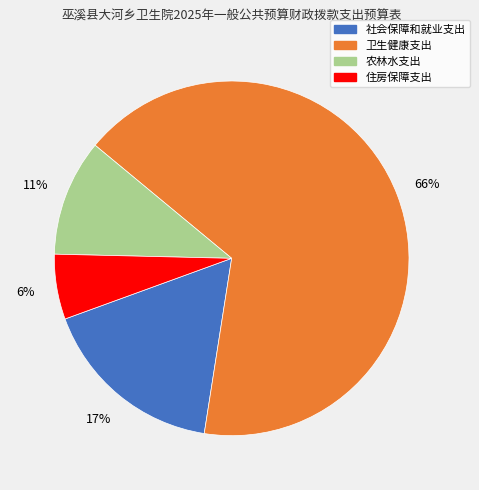

What is the largest slice in the pie chart?

卫生健康支出